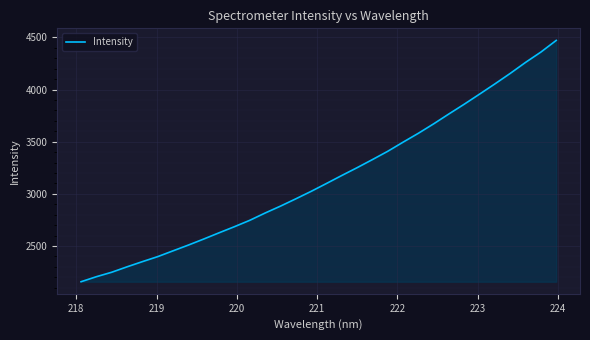

What is the difference between the maximum and minimum values?

2313.5